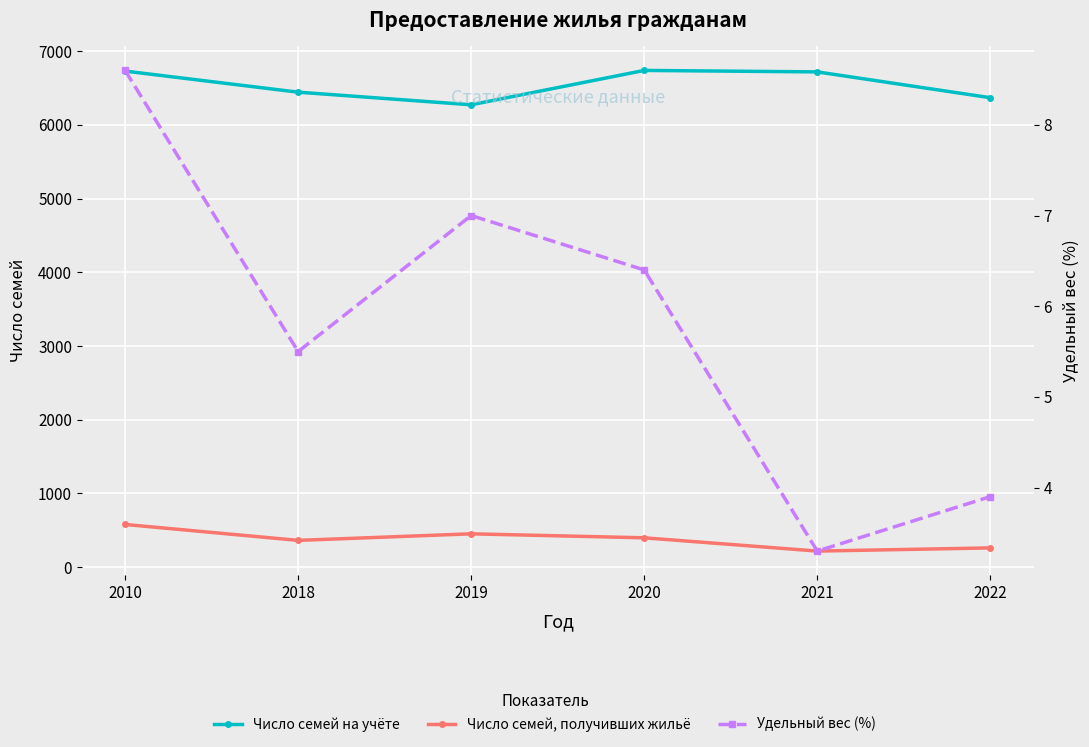

At which category does Удельный вес (%) reach its first local peak?

2019